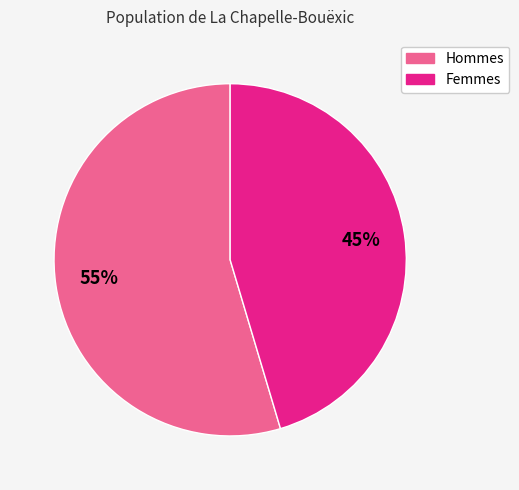

To the nearest percent, what percentage of the pie is Femmes?

45%